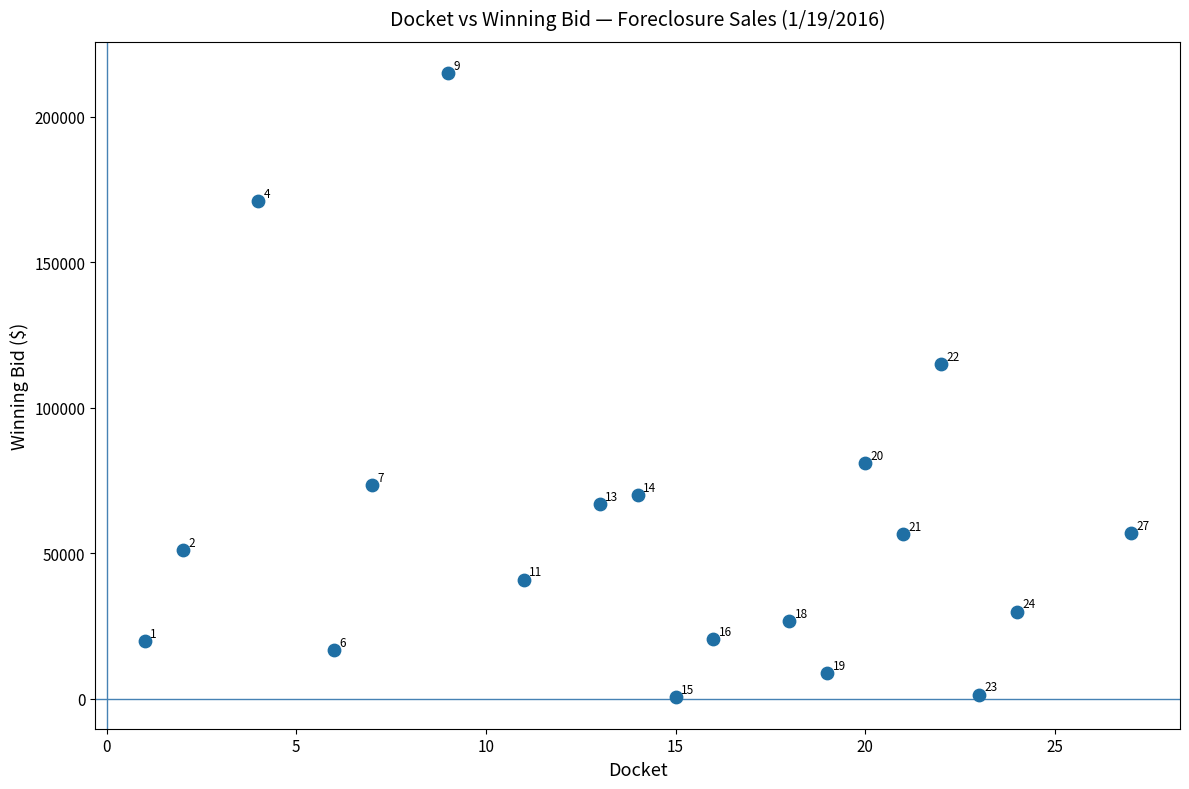

What is the range of Y values (max minus min)?

214500